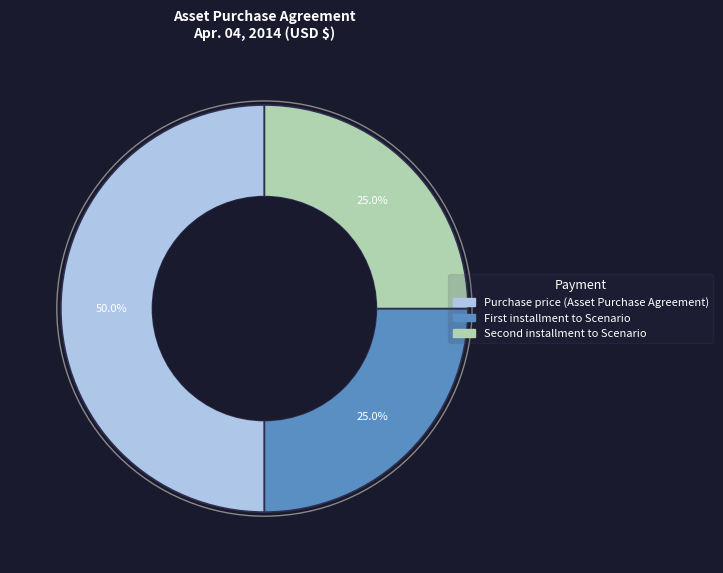

Count the number of slices in the pie.

3